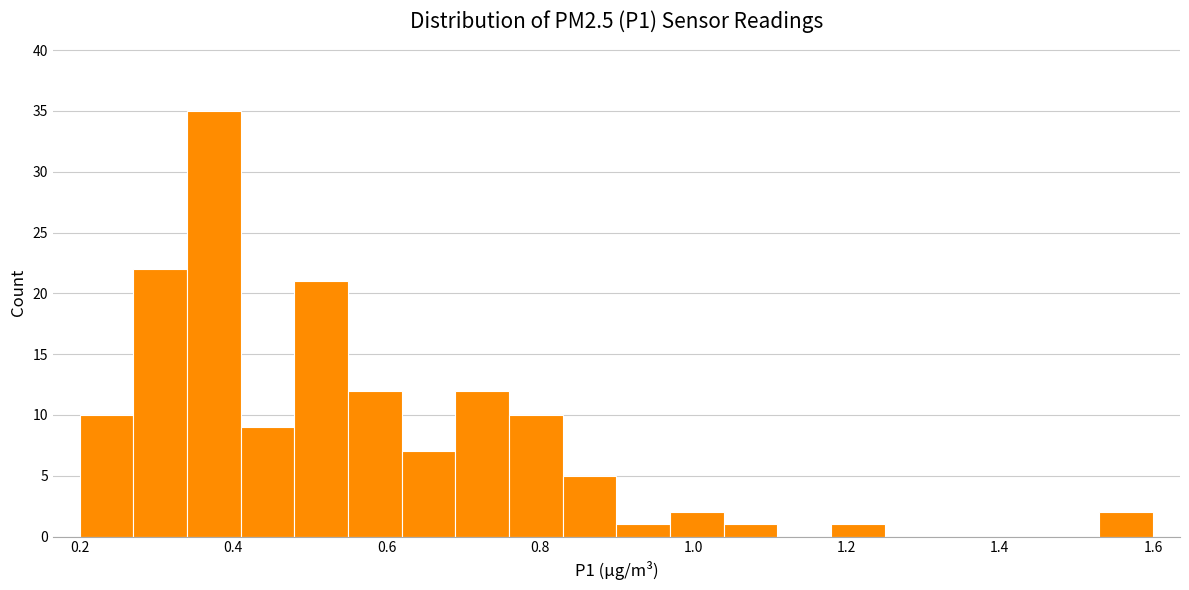

Around what value on the x-axis is the tallest bar? Give the approximate position of its centre, as read against the axis.

0.38